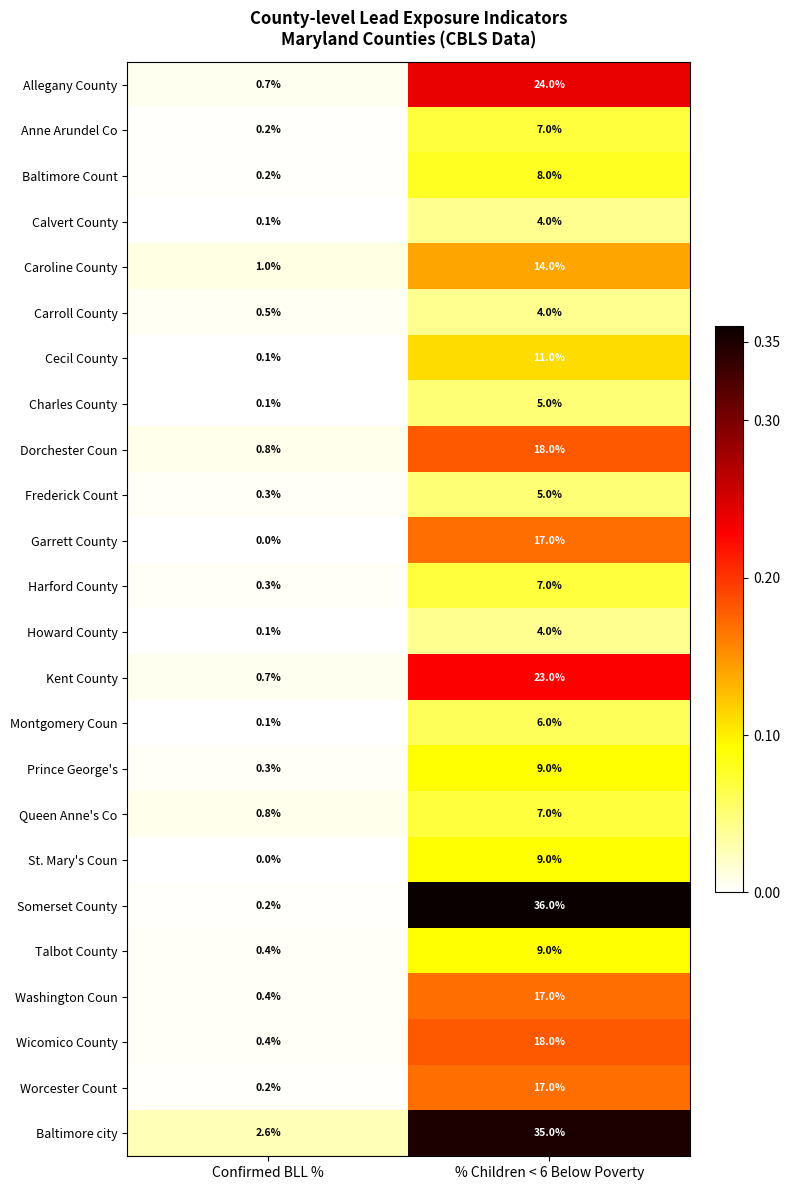

The Montgomery Coun series shows 6.0 at % Children < 6 Below Poverty. True or false?

True